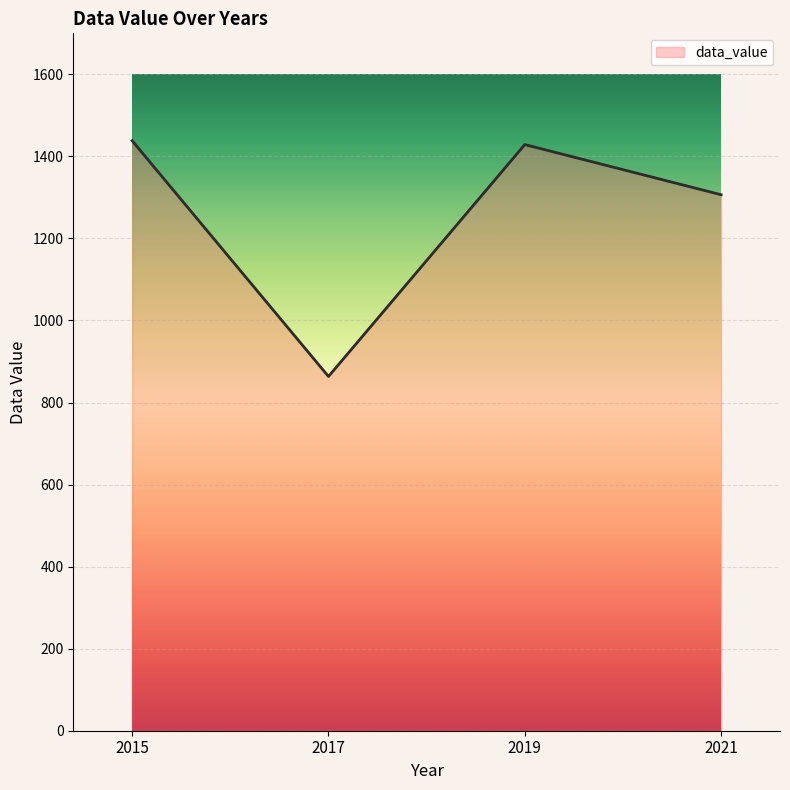

At which category does the data reach its first local peak?

2019